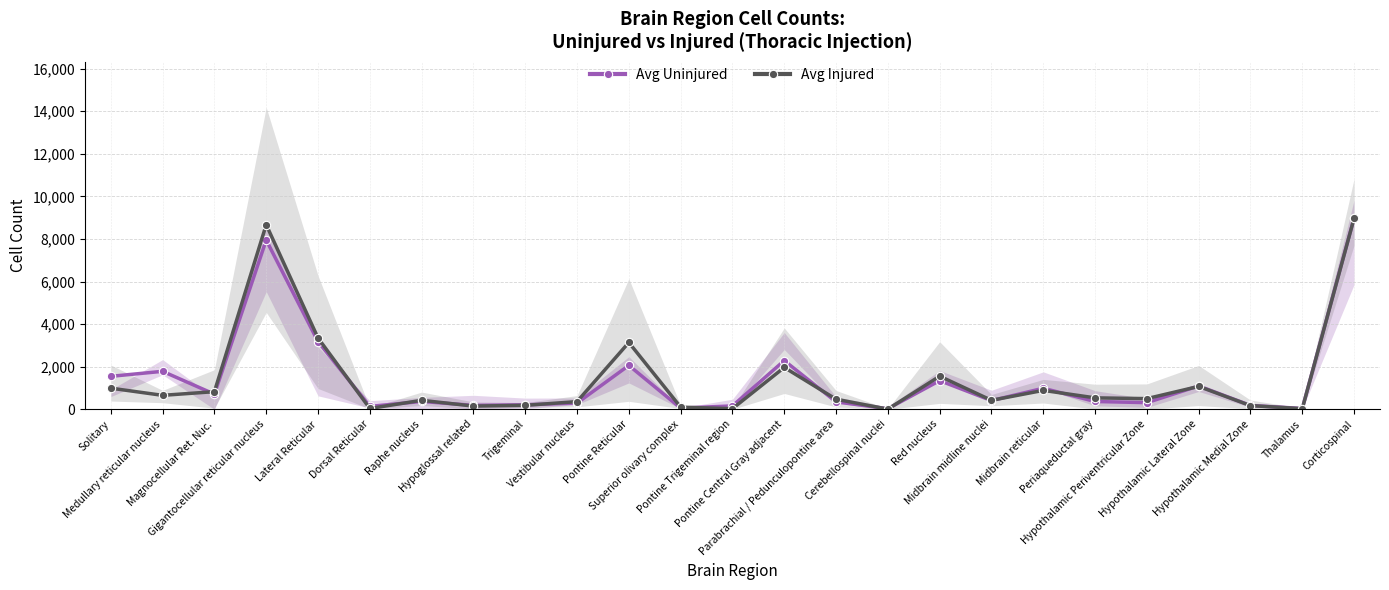

True or false: Avg Injured has a value of 502.0 at Hypothalamic Periventricular Zone.

True